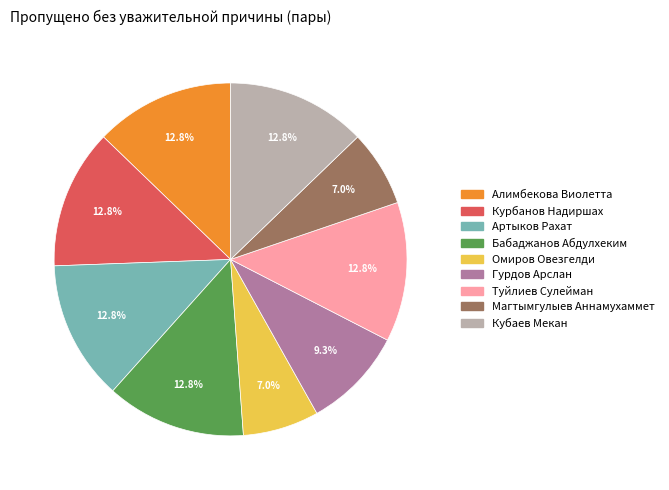

Is there a majority slice in this chart?

No